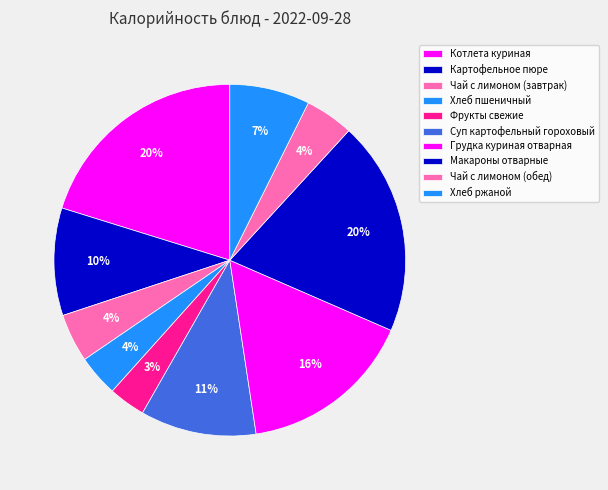

To the nearest percent, what percentage of the pie is Котлета куриная?

20%